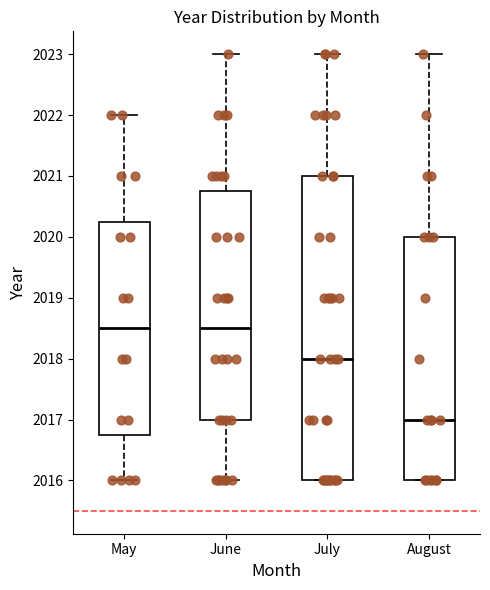

Reading left to right, read every box against the y-axis: the position of its median line, the range the box covers, and the ends of its whiskers. The values are not printed on the chart, so give them approximately, as read against the axis.

May: median 2018.5, box 2016.8 to 2020.3, whiskers 2016.0 to 2022.0
June: median 2018.5, box 2017.0 to 2020.8, whiskers 2016.0 to 2023.0
July: median 2018.0, box 2016.0 to 2021.0, whiskers 2016.0 to 2023.0
August: median 2017.0, box 2016.0 to 2020.0, whiskers 2016.0 to 2023.0